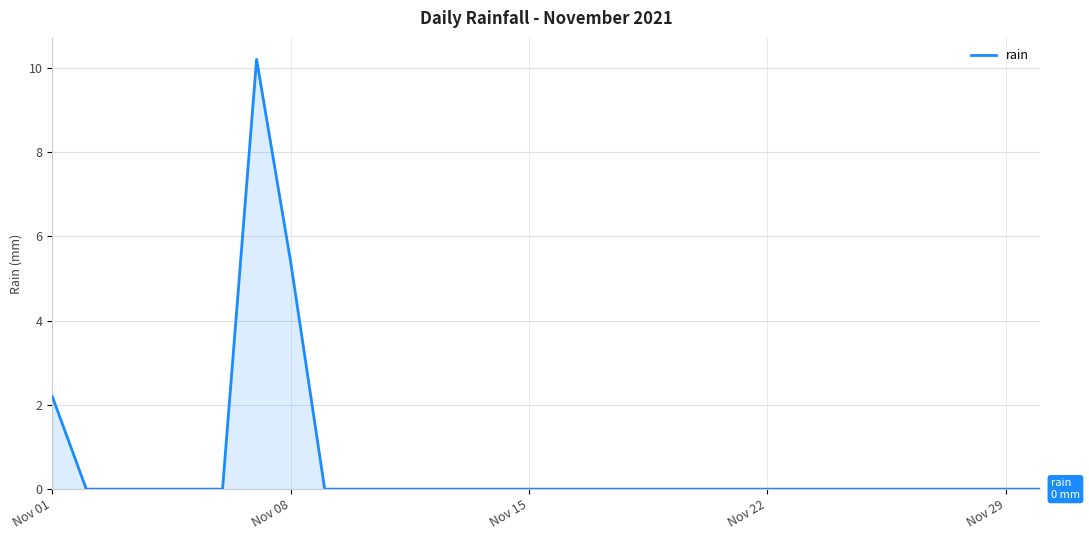

What is the greatest value displayed?

10.2